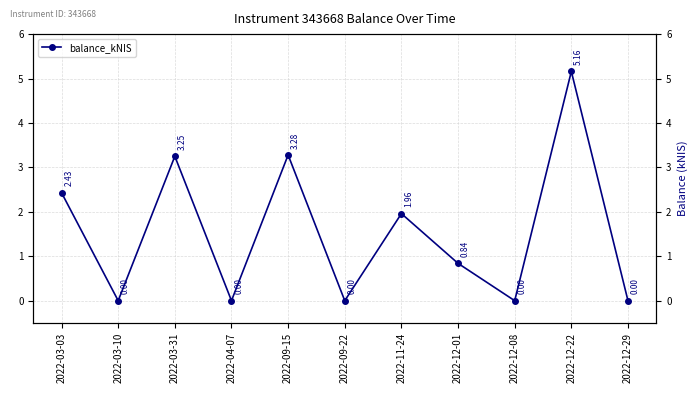

What is the difference between the maximum and second lowest values?

5.2